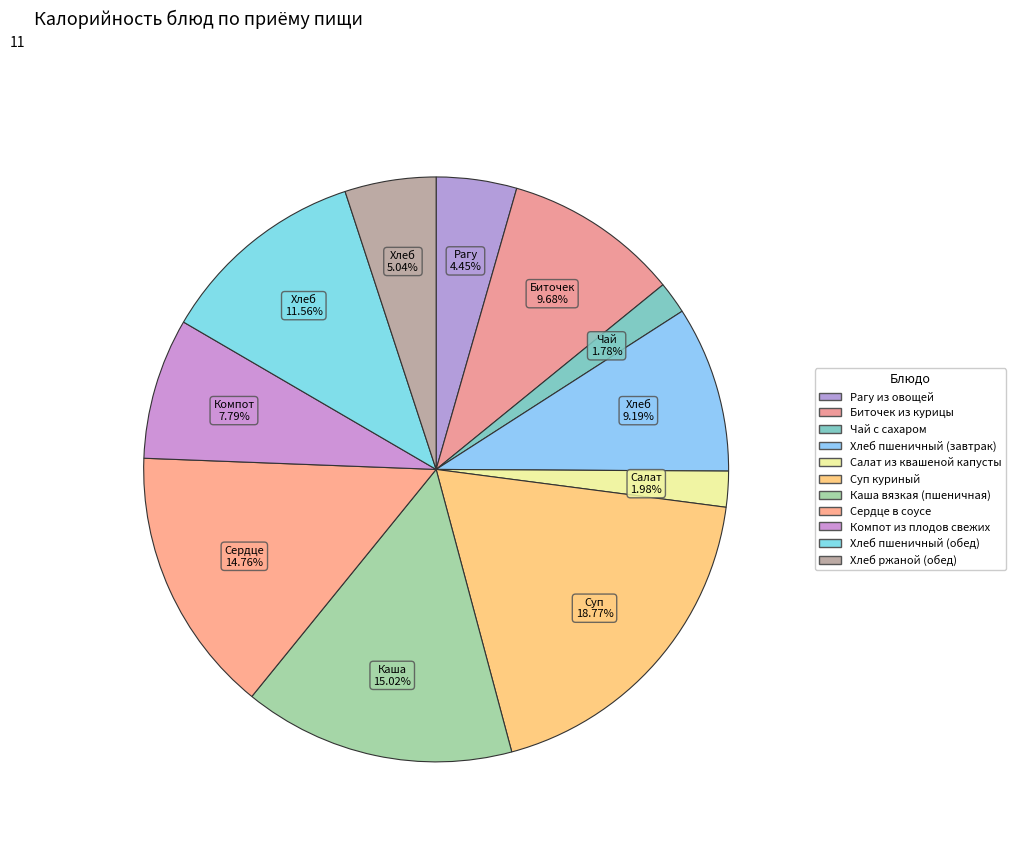

Count the number of slices in the pie.

11